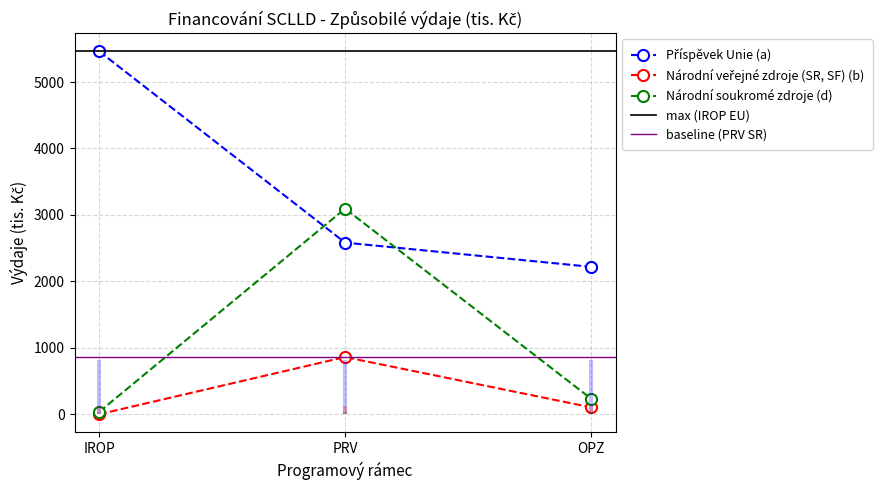

Rank the series at IROP from lowest to highest value.

Národní veřejné zdroje (SR, SF) (b), Národní soukromé zdroje (d), Příspěvek Unie (a)